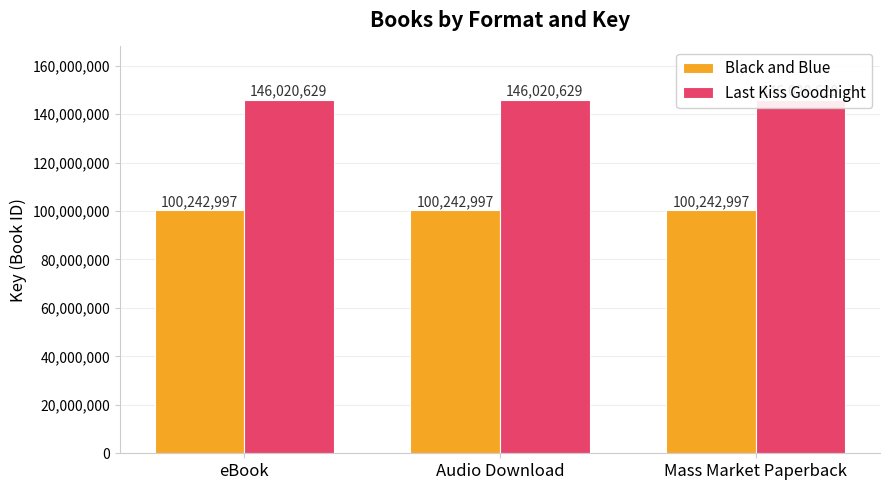

The Last Kiss Goodnight series shows 69404236 at Audio Download. True or false?

False